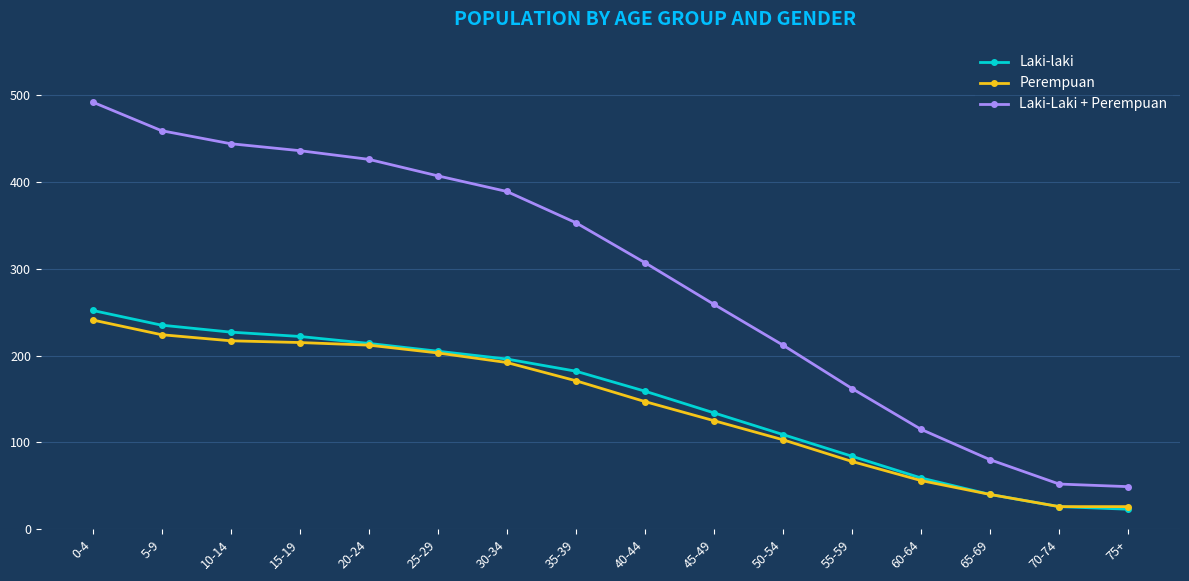

Which series has the largest total across all categories?

Laki-Laki + Perempuan